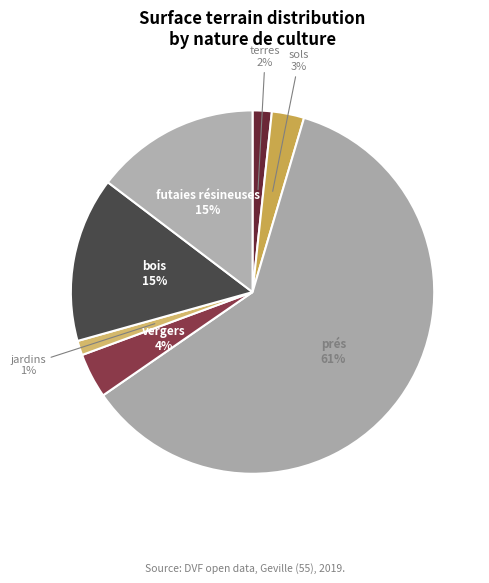

How many slices are in this pie chart?

7